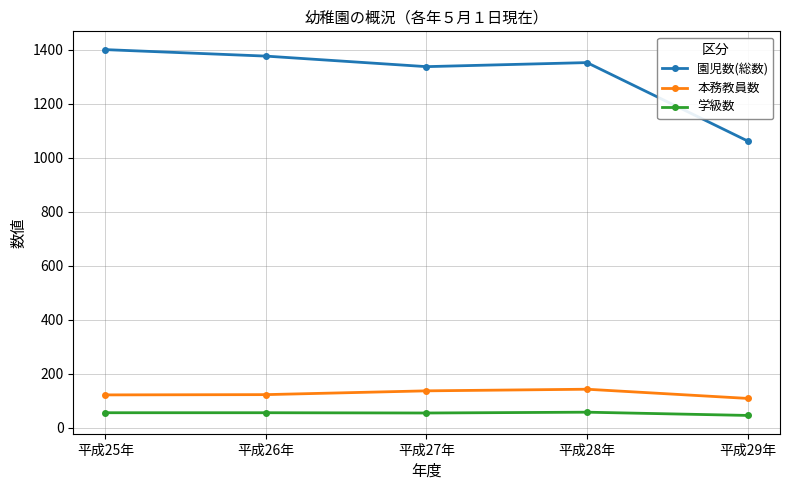

What is the sum of all 園児数(総数) values?

6527